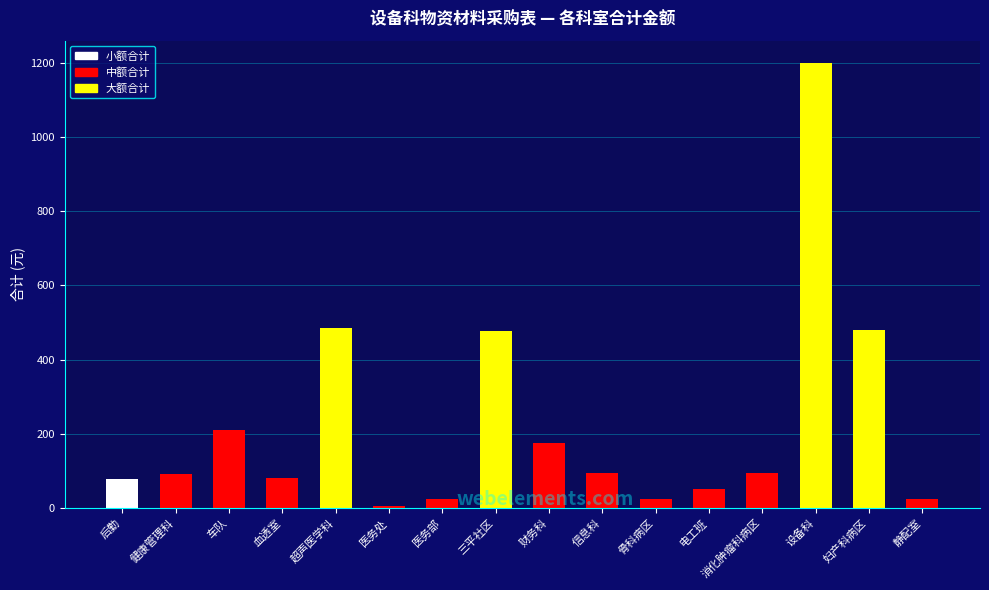

Does the chart contain stacked bars?

No